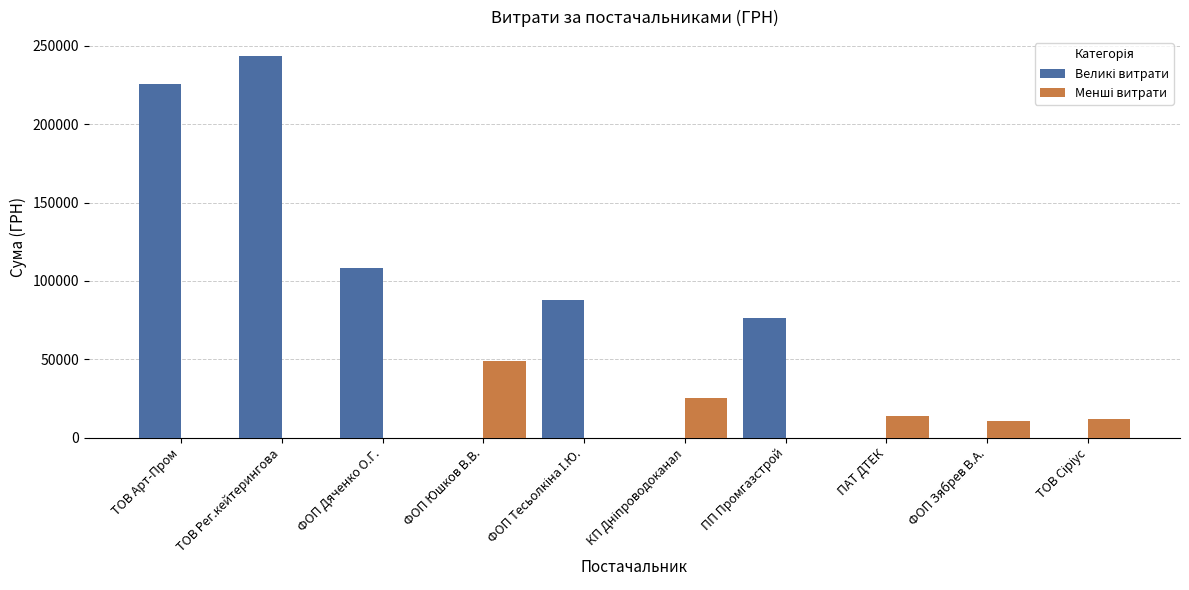

How many series are shown in this chart?

2